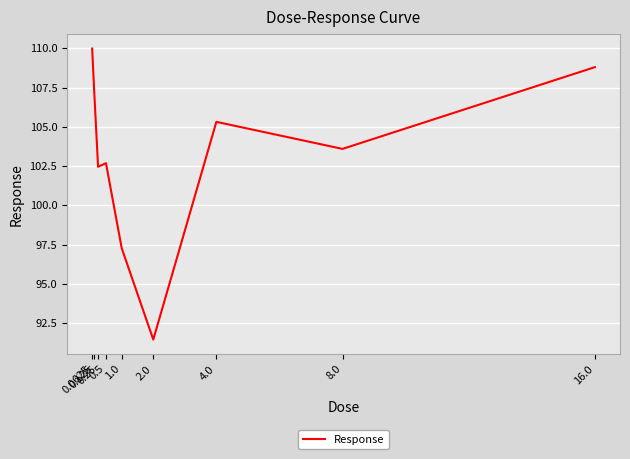

How many interior local valleys (lower than both neighbors) does the data have?

3